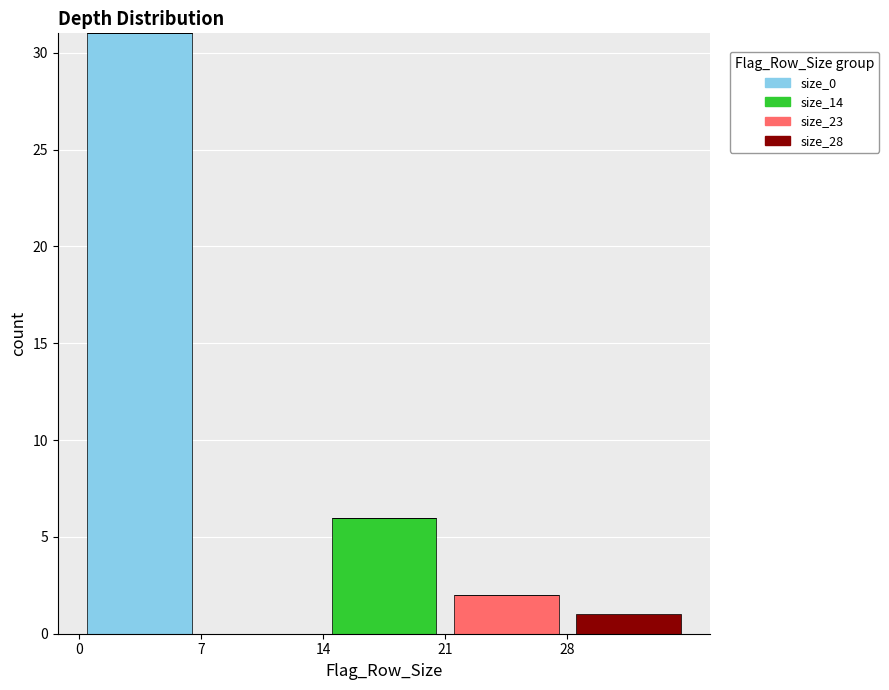

What is the total height of the stacked bar covering 0 to 7 on the x-axis? The values are not printed on the chart, so give them approximately, as read against the axis.

31